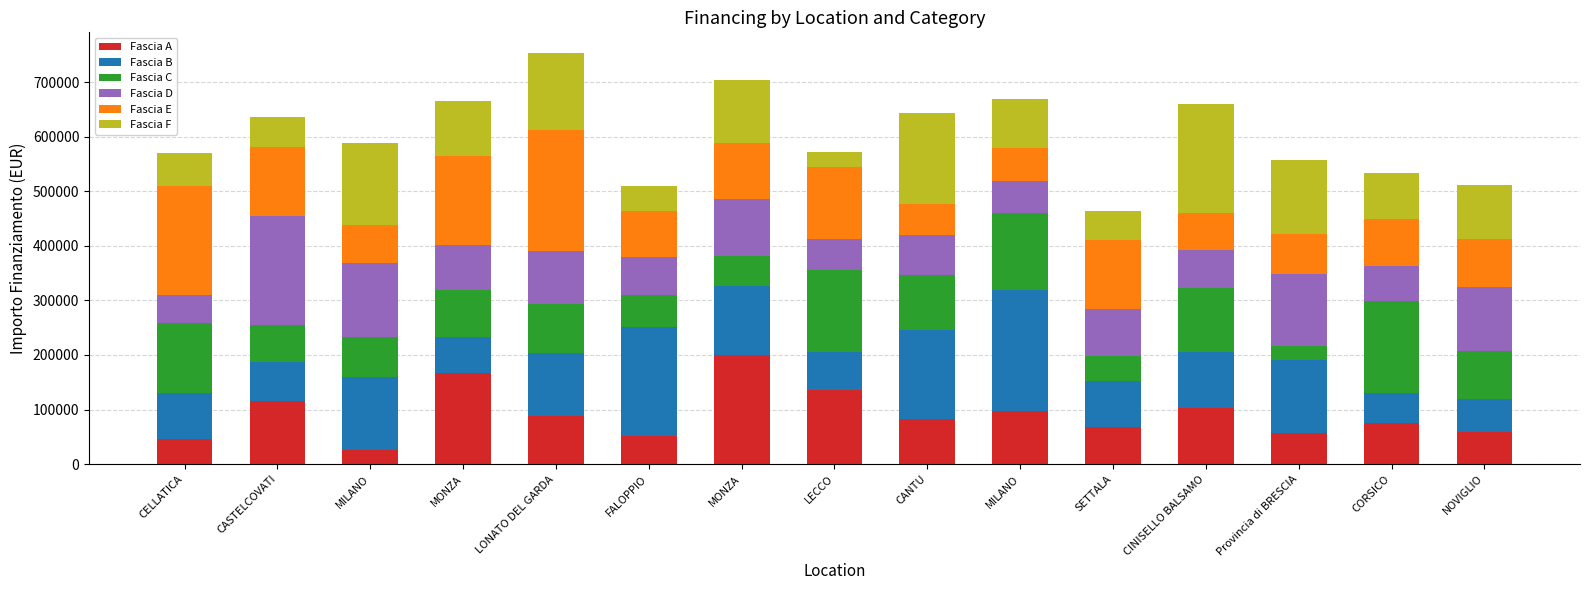

Which has a higher value, CASTELCOVATI or CANTU?

CASTELCOVATI